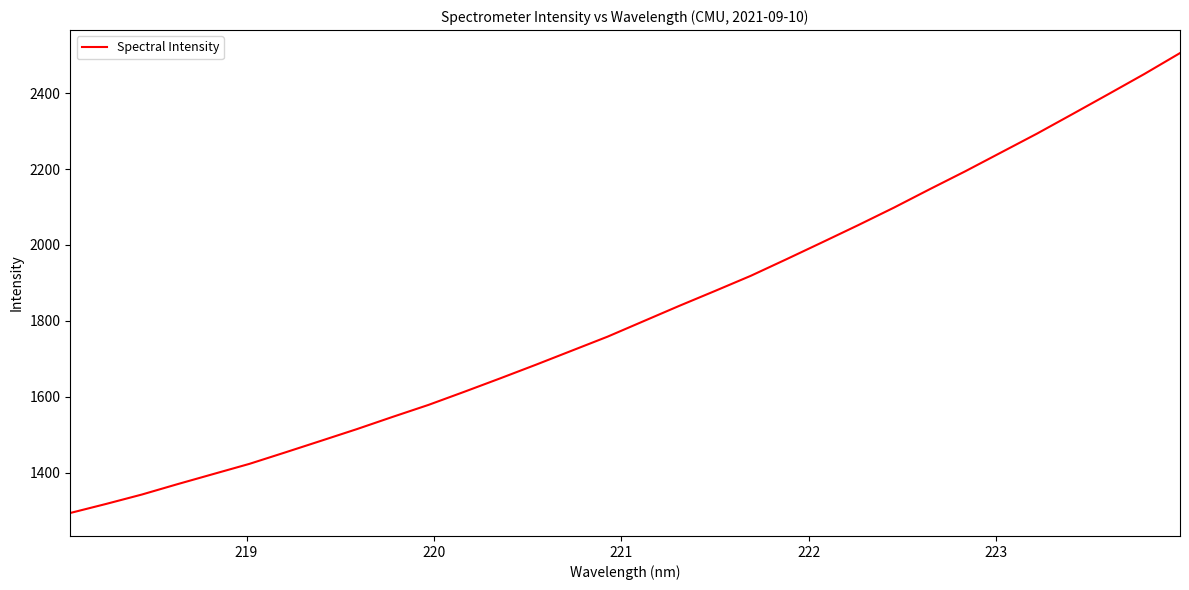

True or false: there are more than 1 points higher than both neighbors.

False